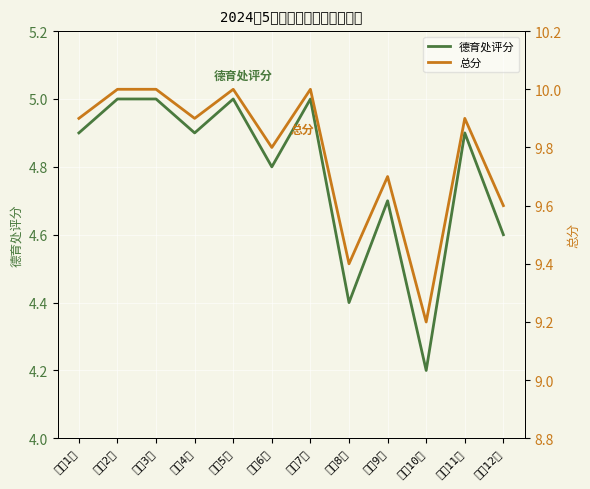

What is the smallest value displayed?

4.2